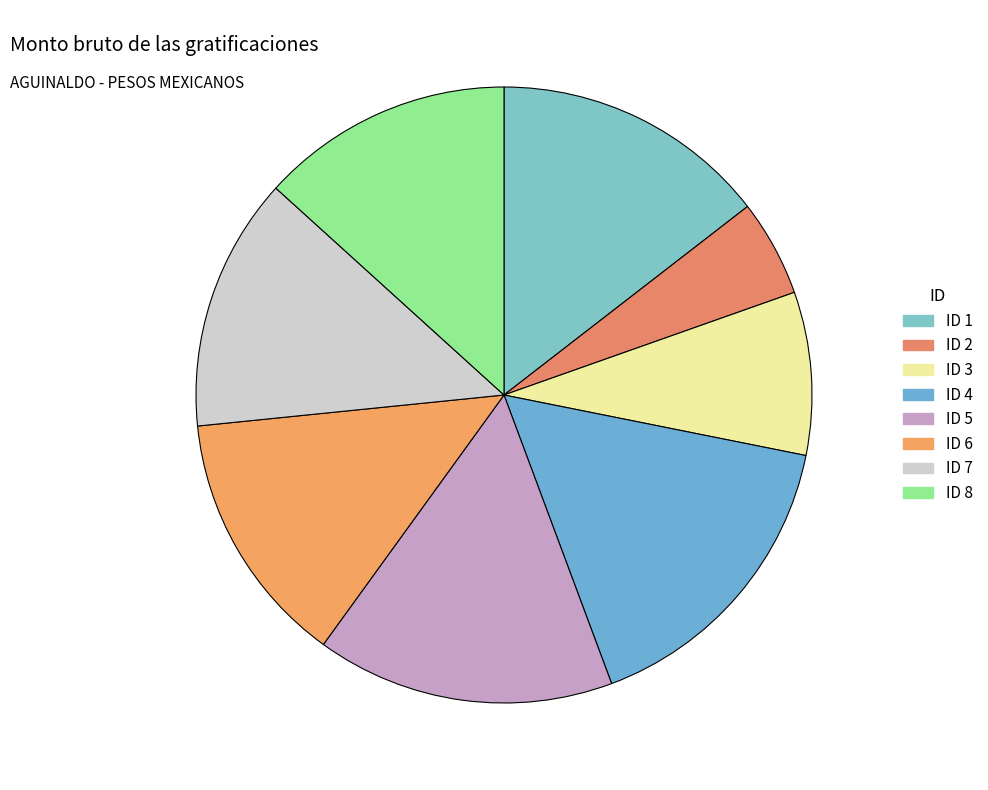

What is the change in value from ID 6 to ID 7?

-177.3